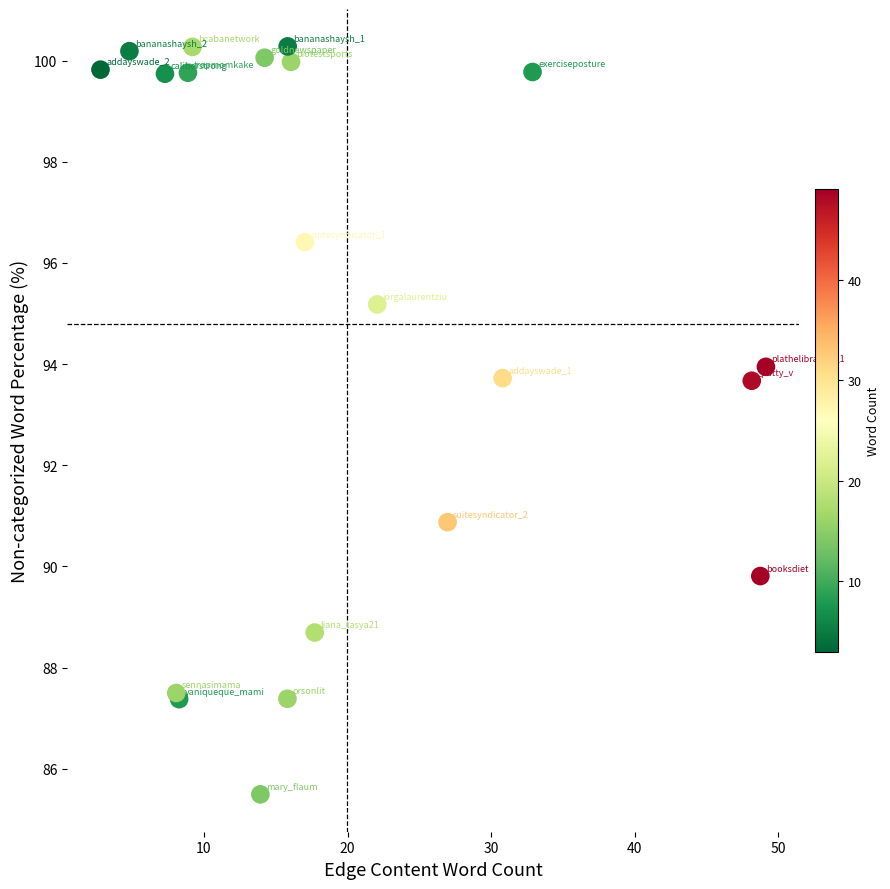

What Y value in the scatter plot is closest to 92?

90.9